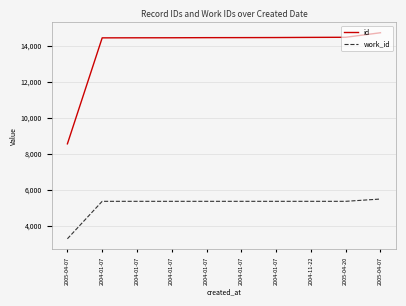

Is this an area chart (filled region under the line)?

No